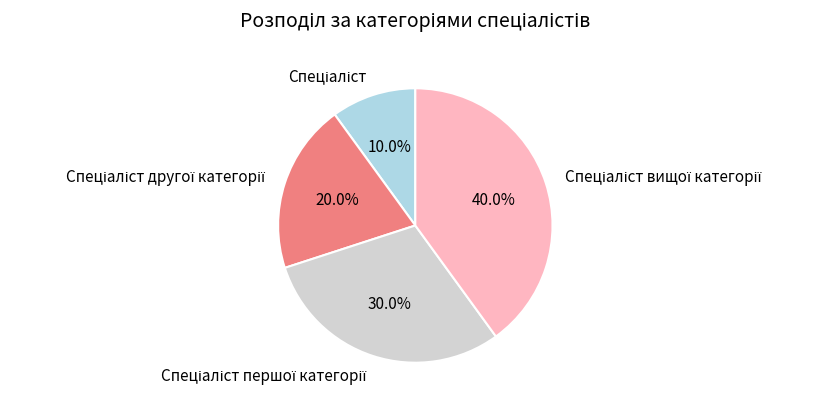

Is there any slice that represents more than half of the pie?

No